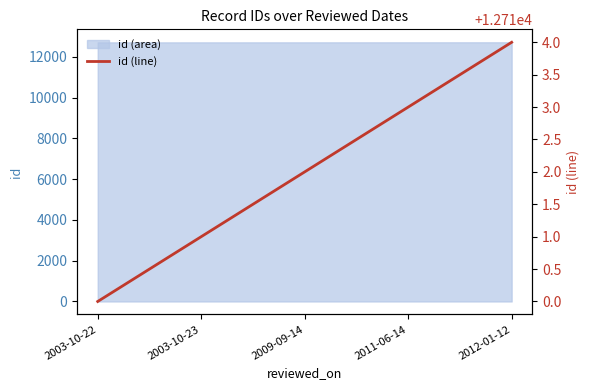

What is the difference between the maximum and minimum values?

4